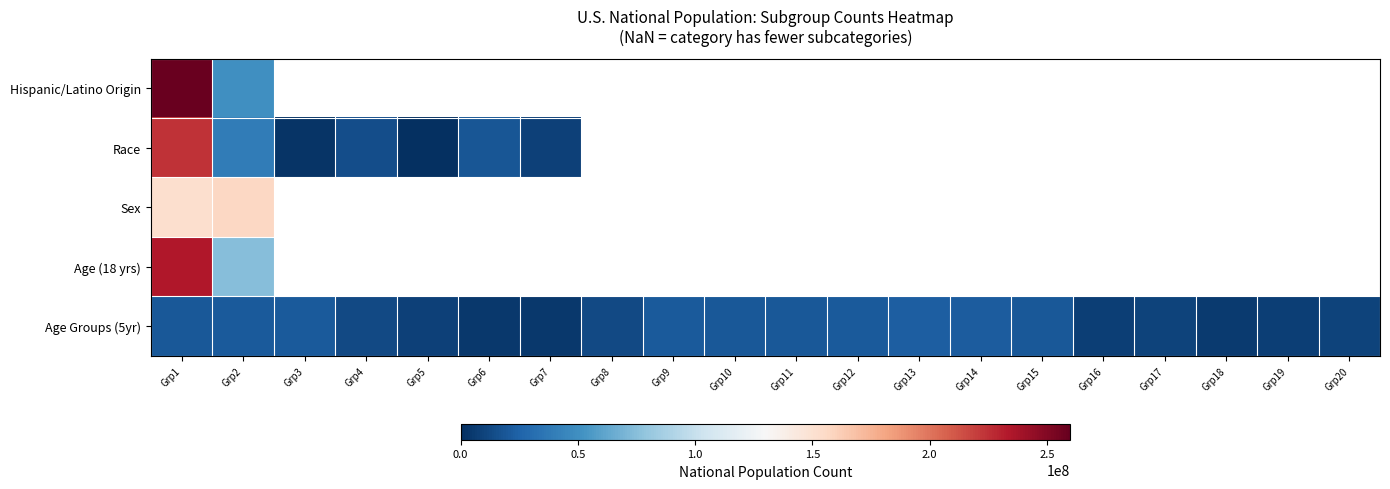

How many categories are shown in the chart?

20